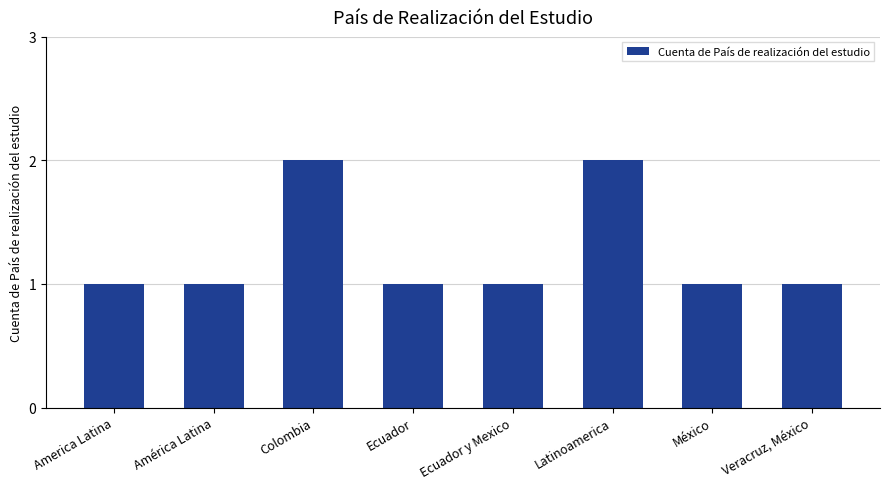

What value does the data have at America Latina?

1